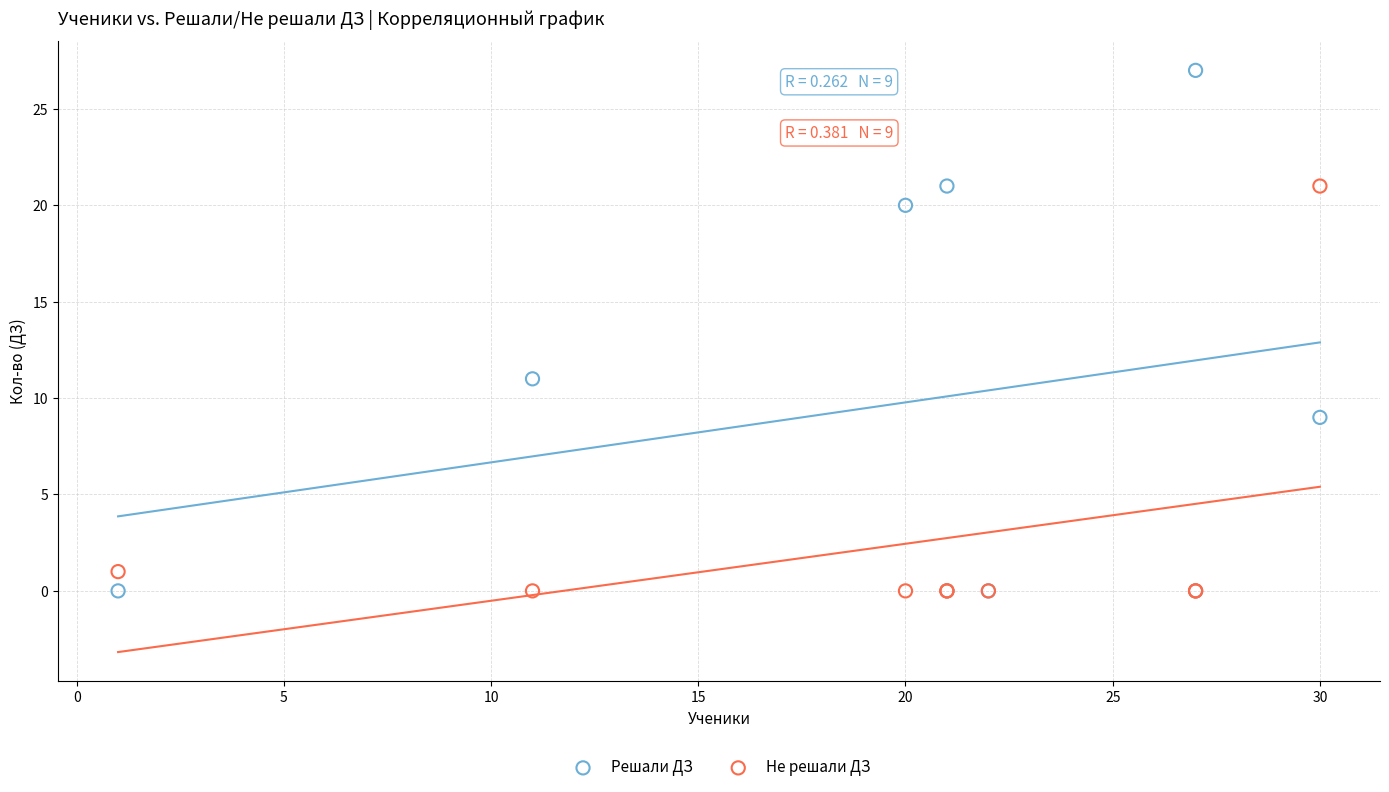

Across all series, what Y value is closest to 13?

11